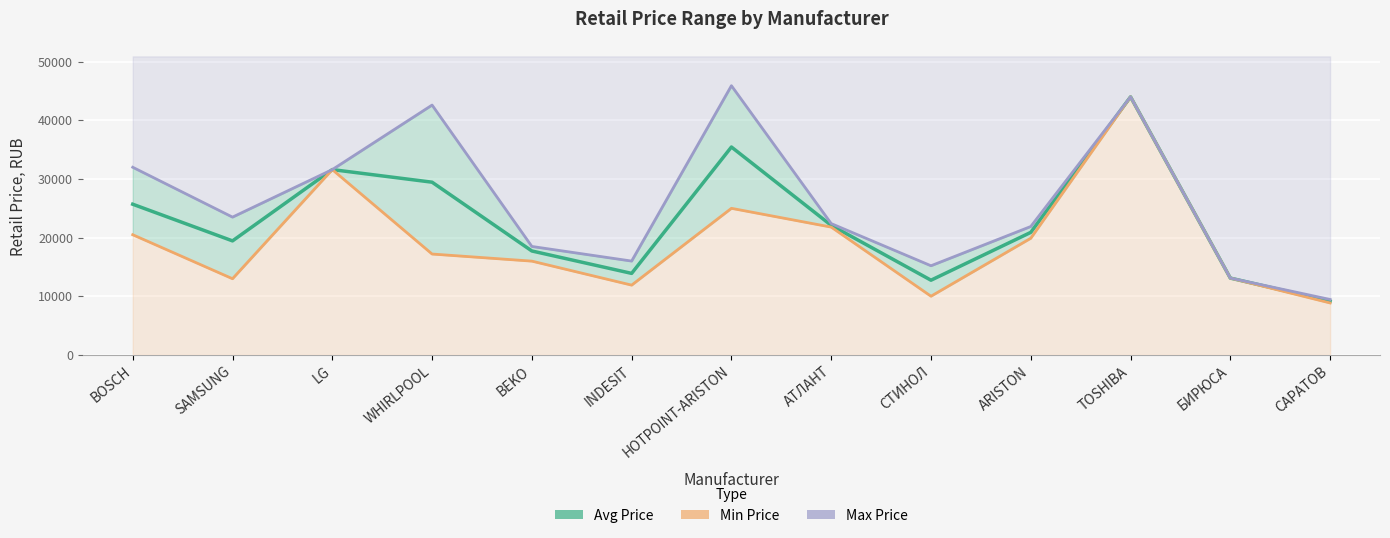

How many interior local valleys does the Max Price series have?

3